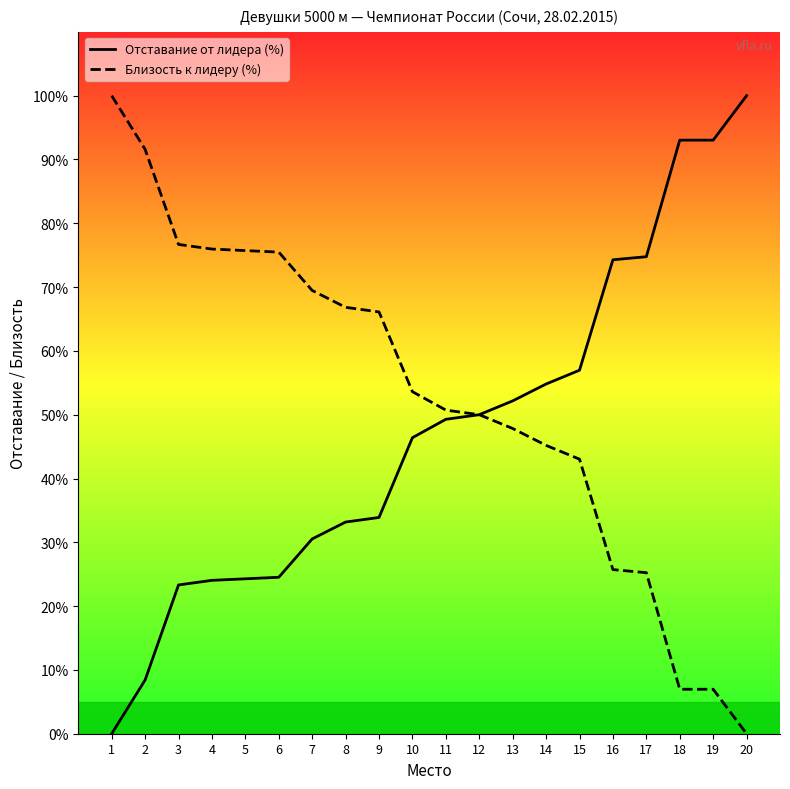

At how many categories does at least one series exceed 88?

5